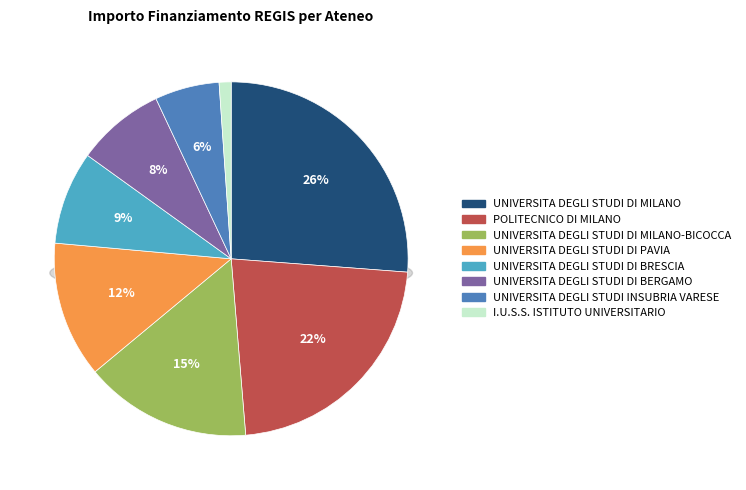

Combined, what portion of the pie is I.U.S.S. ISTITUTO UNIVERSITARIO and UNIVERSITA DEGLI STUDI DI PAVIA?

13.5%